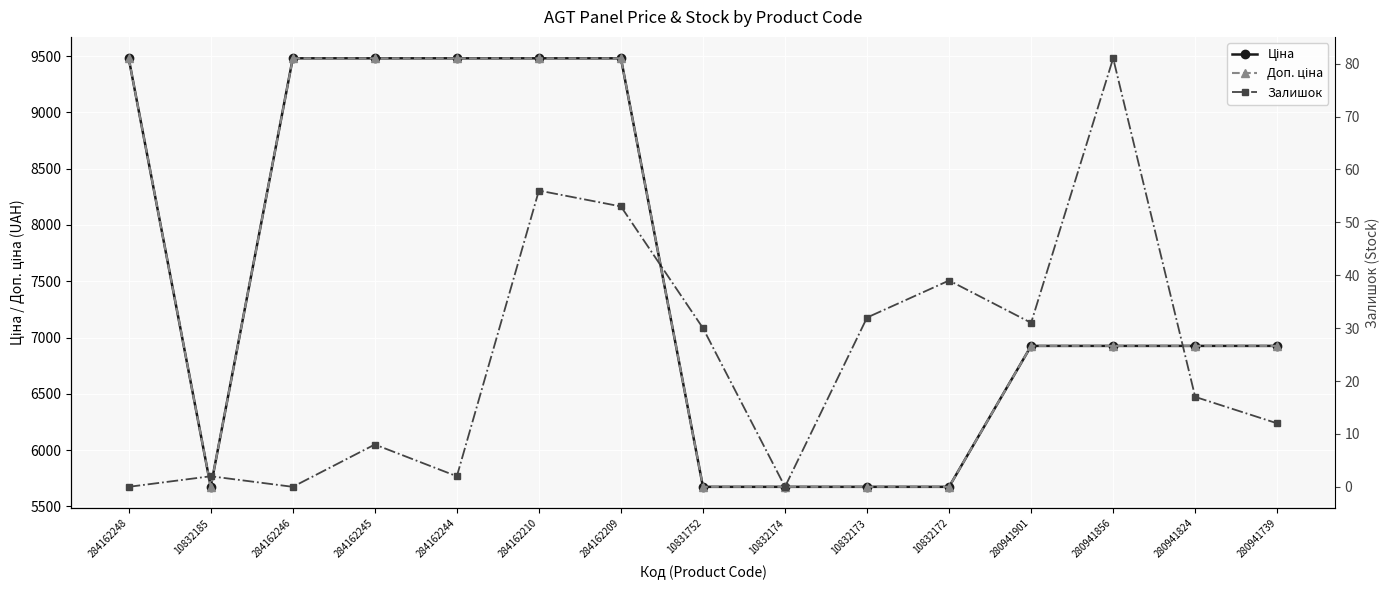

What is the difference between the second highest and minimum values in the Залишок series?

56.0